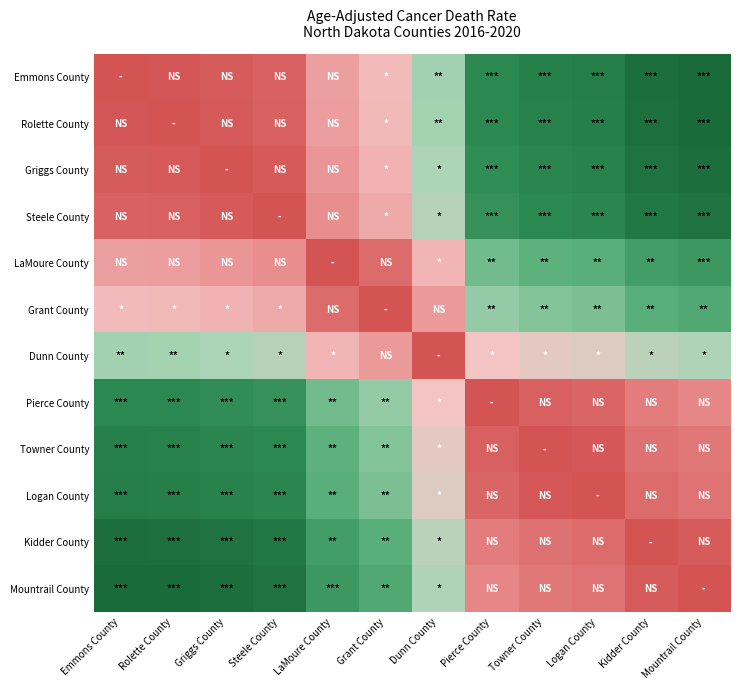

At how many categories does at least one series exceed 16?

9